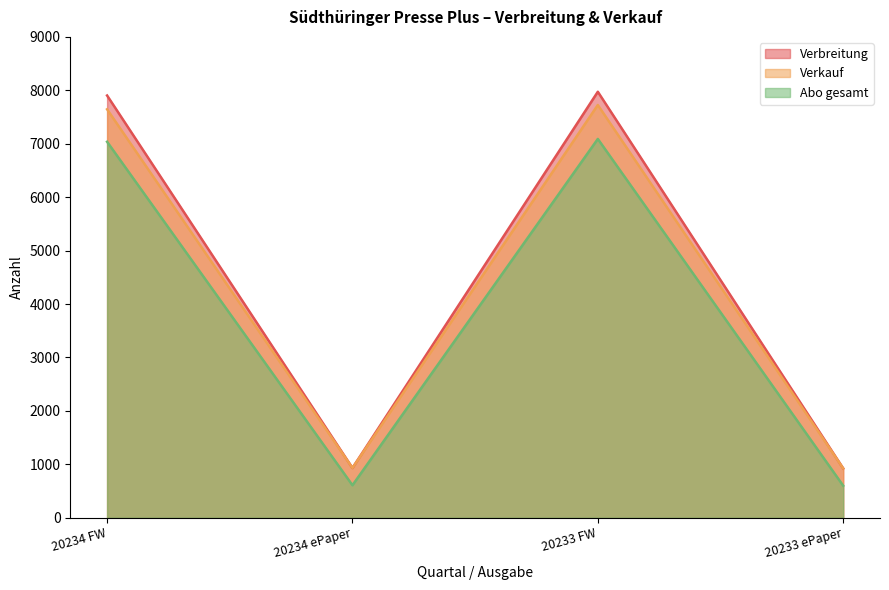

True or false: Abo gesamt and Verkauf intersect in this chart.

False